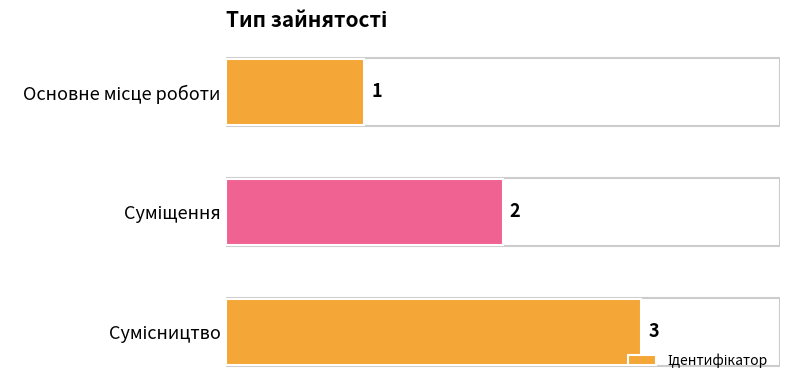

What is the maximum value shown in the chart?

3